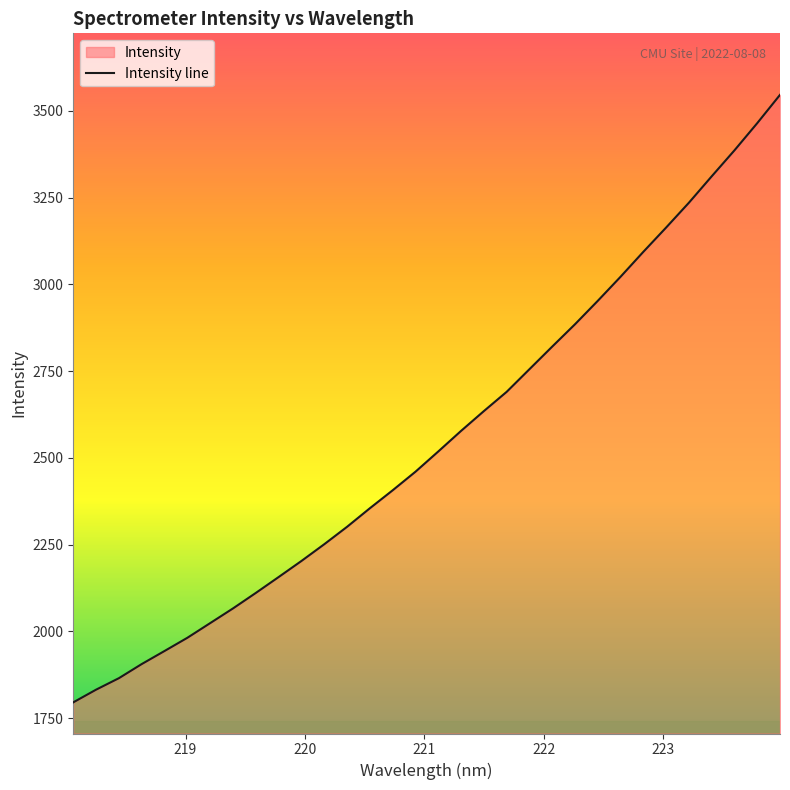

How many data points does each series have?

32